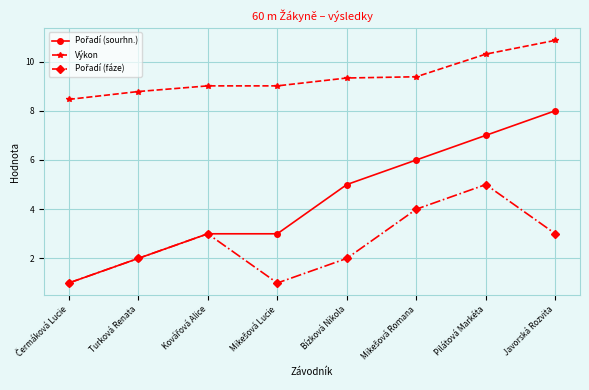

Does the chart have visible grid lines?

Yes